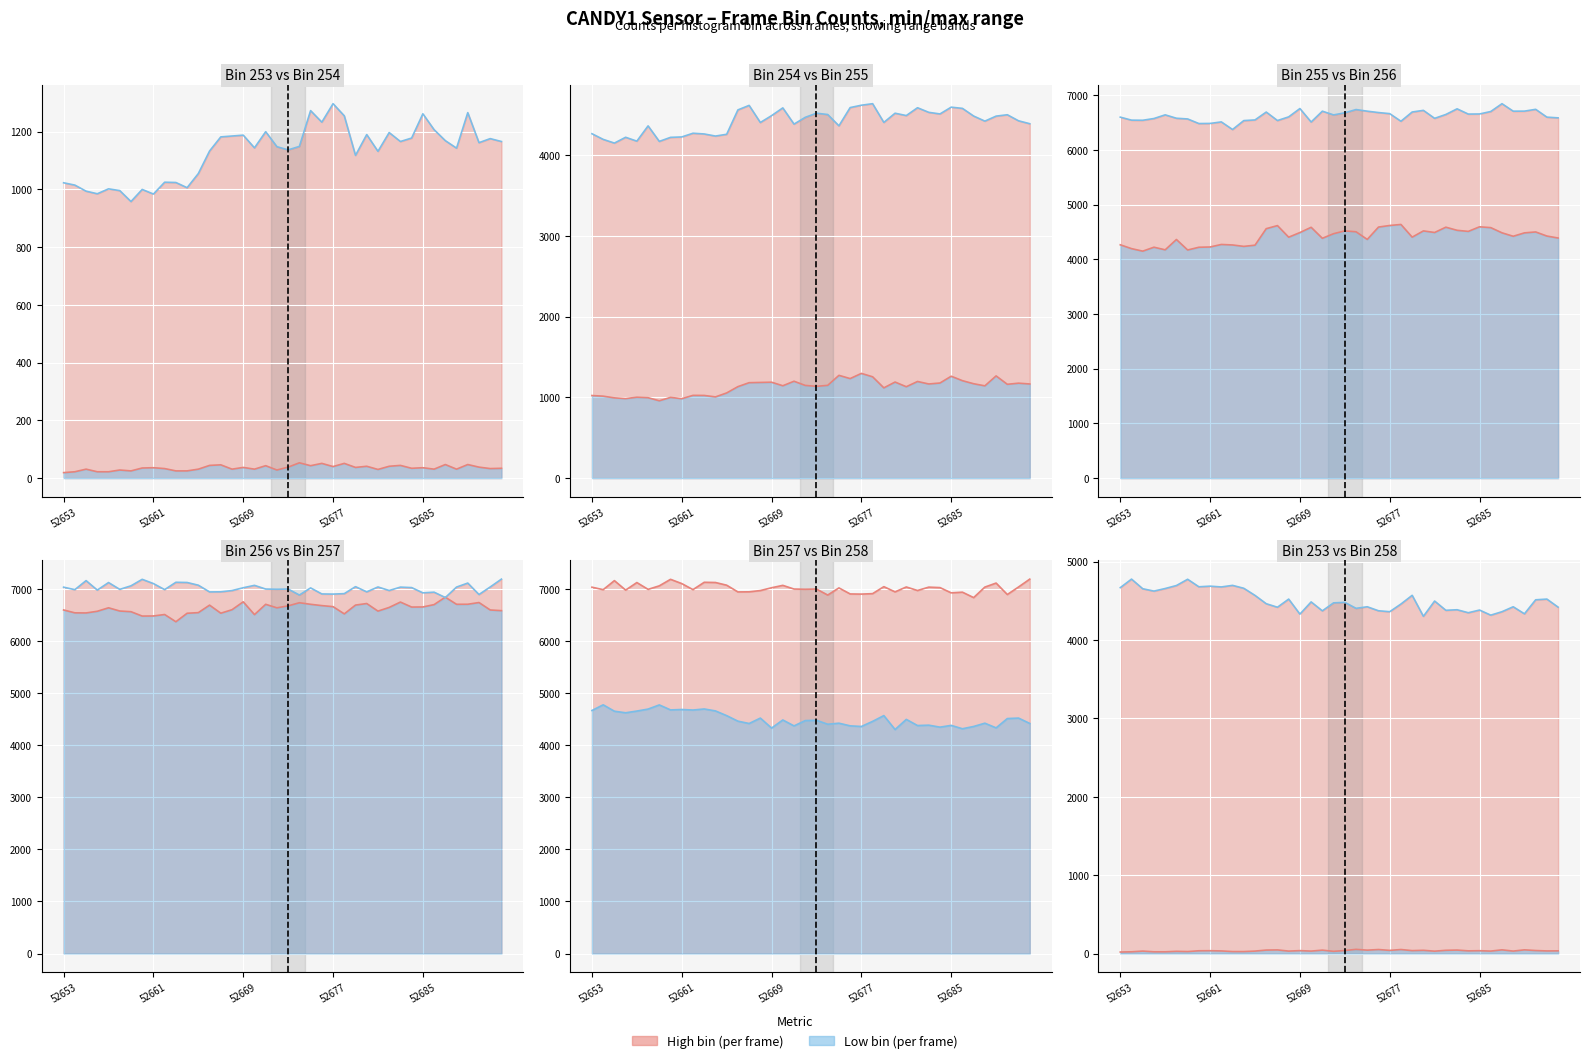

The value of col_255 line at 13 is 4561. True or false?

True